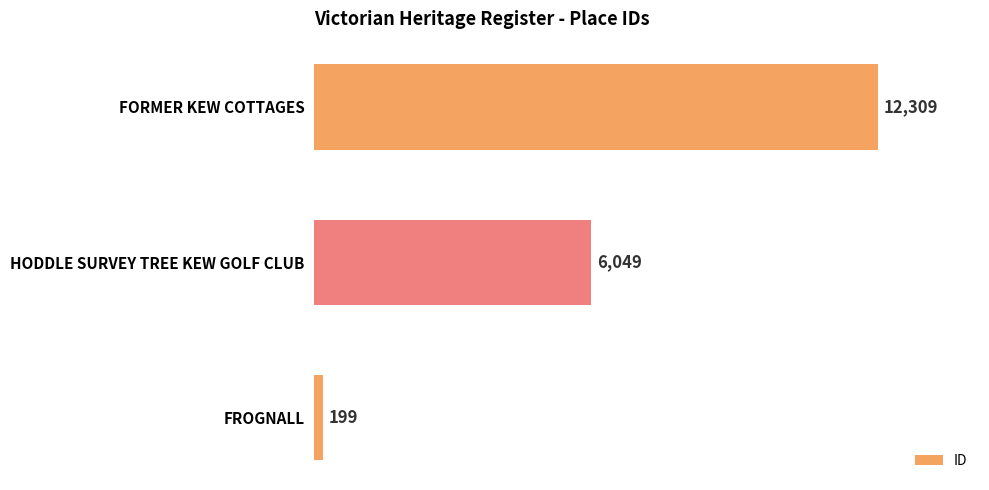

Rank the categories by value from lowest to highest.

FROGNALL, HODDLE SURVEY TREE KEW GOLF CLUB, FORMER KEW COTTAGES